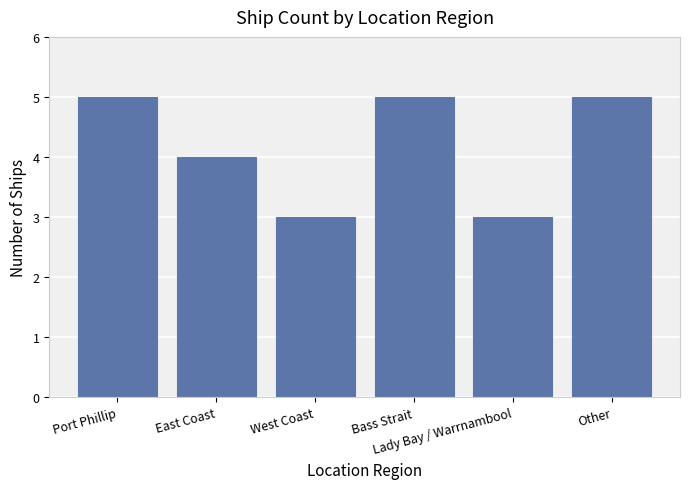

The chart shows a value of 3 at Lady Bay / Warrnambool. True or false?

True